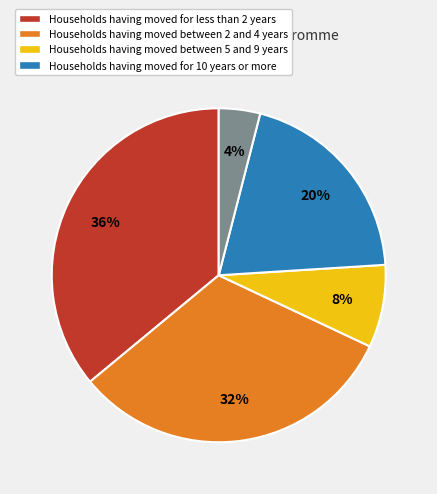

To the nearest percent, what is the difference between the largest and smallest slice percentages?

32%